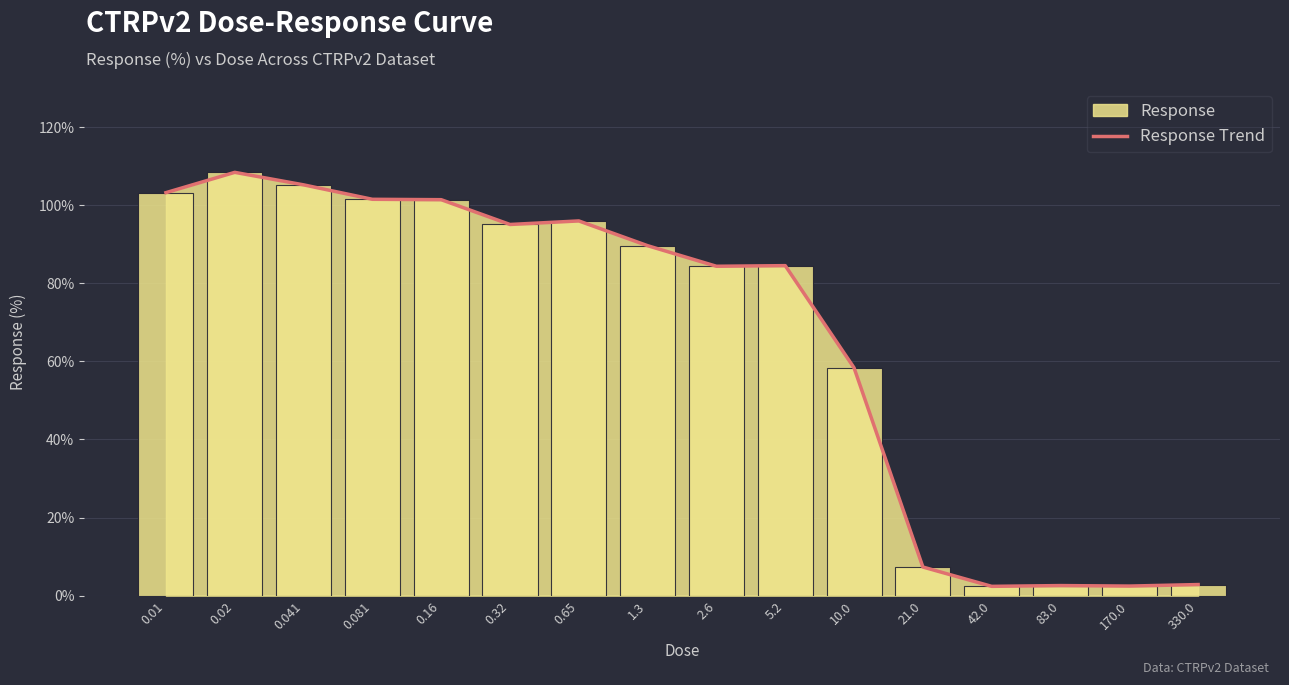

What is the label of the 11th bar from the left?

10.0